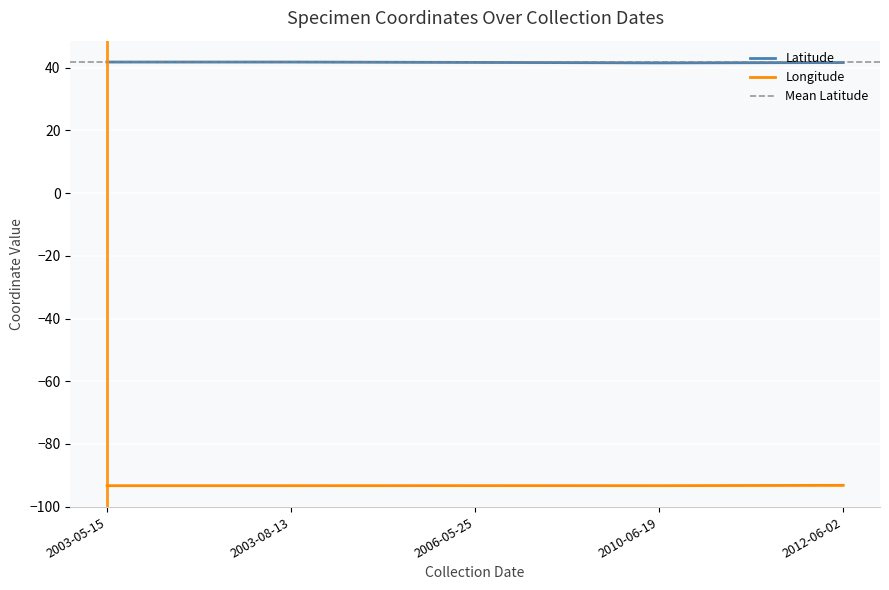

Is the value of Longitude at 2003-08-13 greater than the value of Latitude at 2012-06-02?

No